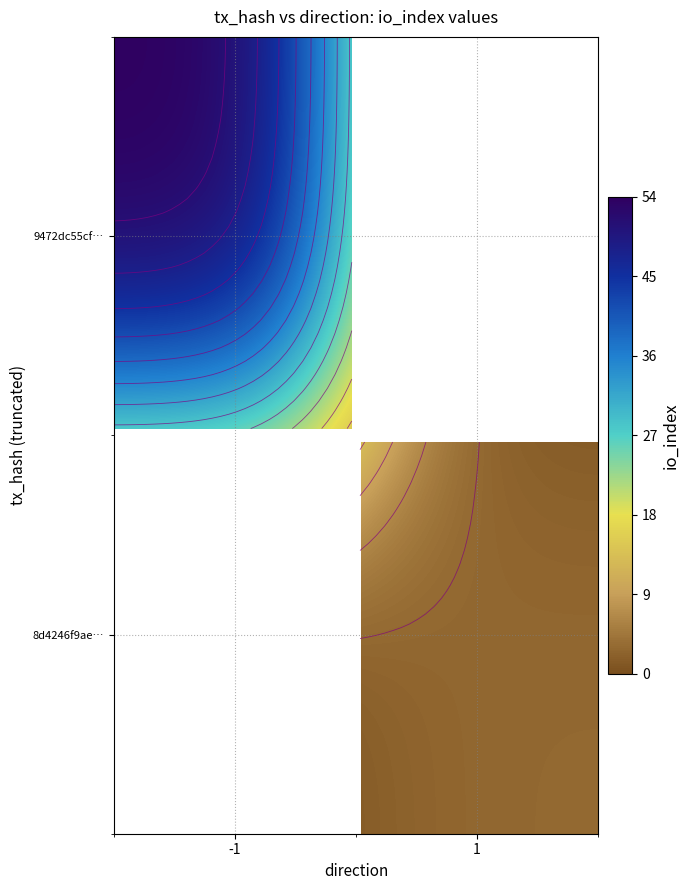

Rank the series at direction from lowest to highest value.

9472dc55cf3641a44848dd58c2b76b4f0cebf37, 8d4246f9aee2a6e79c8212a9205bd563f3e1107